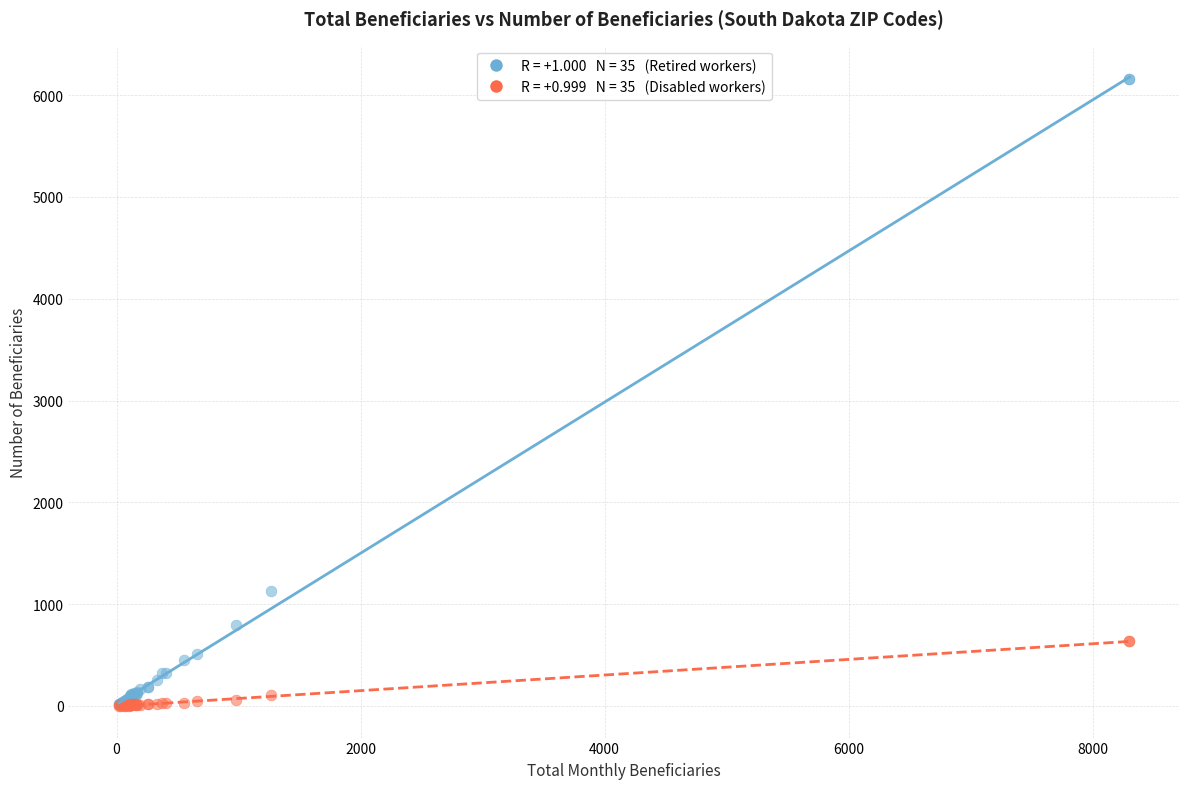

Across all series, what Y value is closest to 3080?

1125